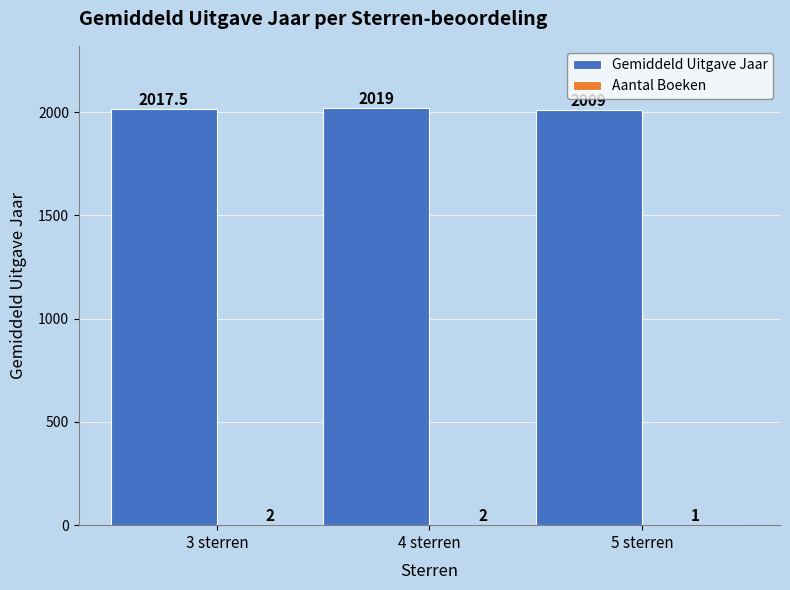

Which category has the highest value across all series?

4 sterren